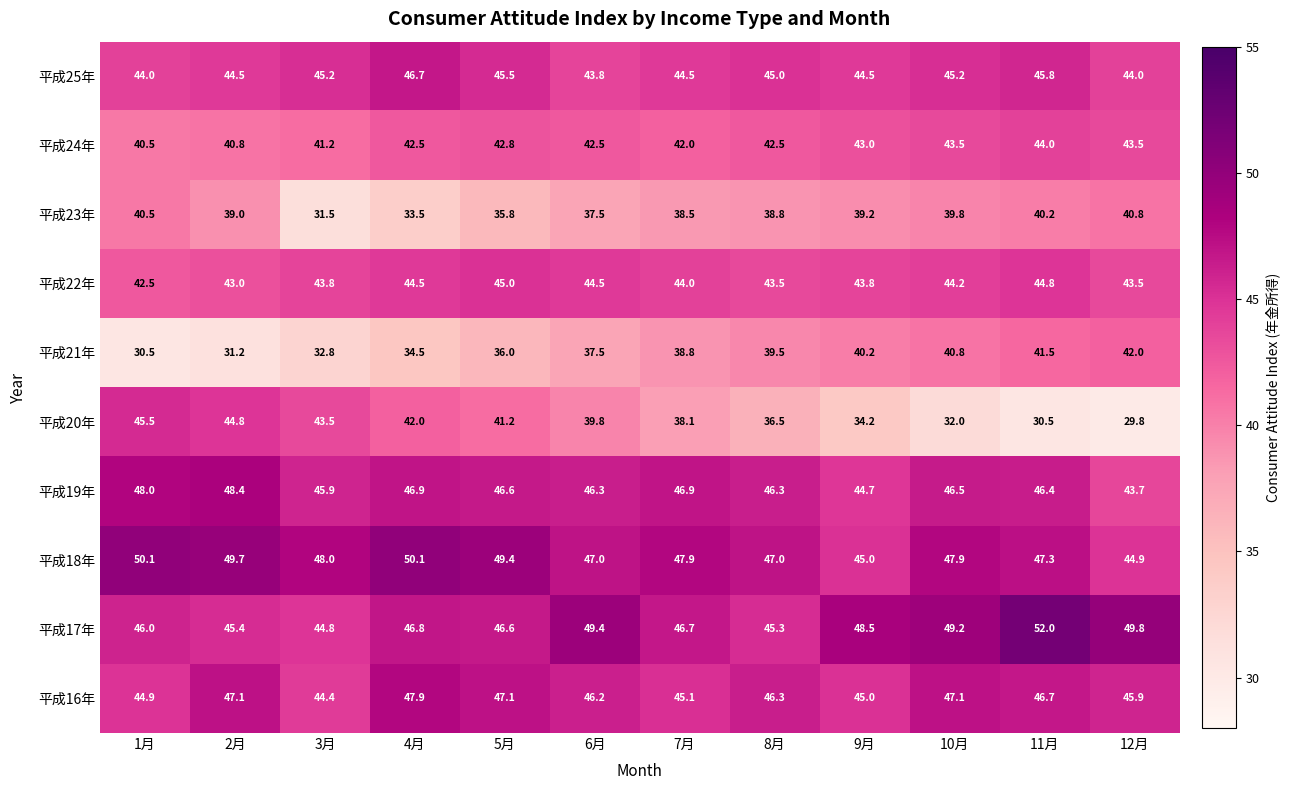

True or false: 平成23年 has a value of 61.7 at 1月.

False